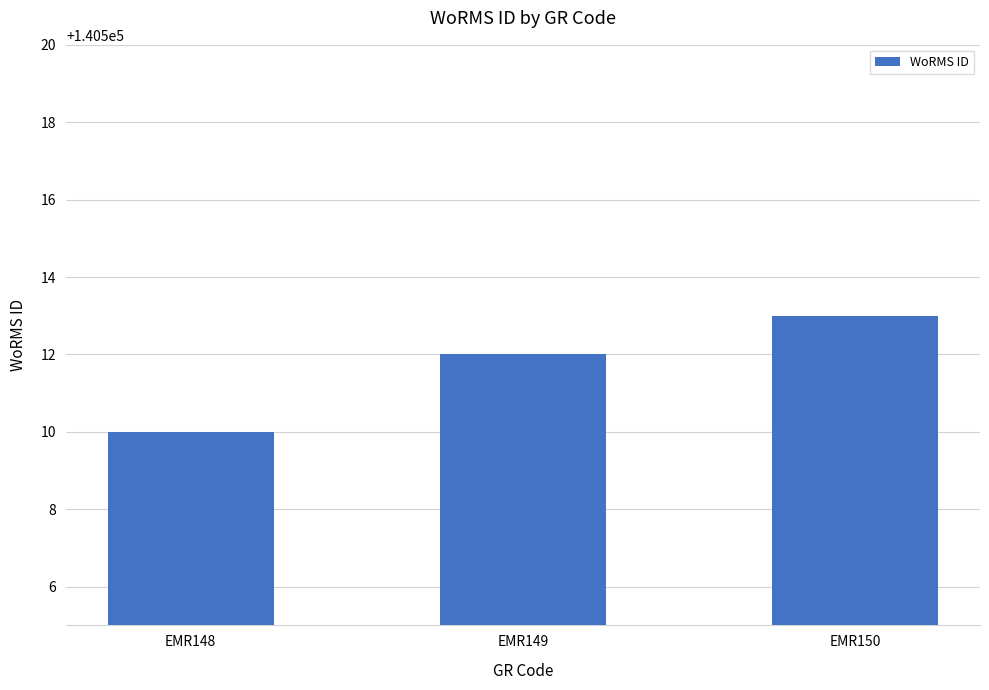

List the labels in order of value, smallest first.

EMR148, EMR149, EMR150